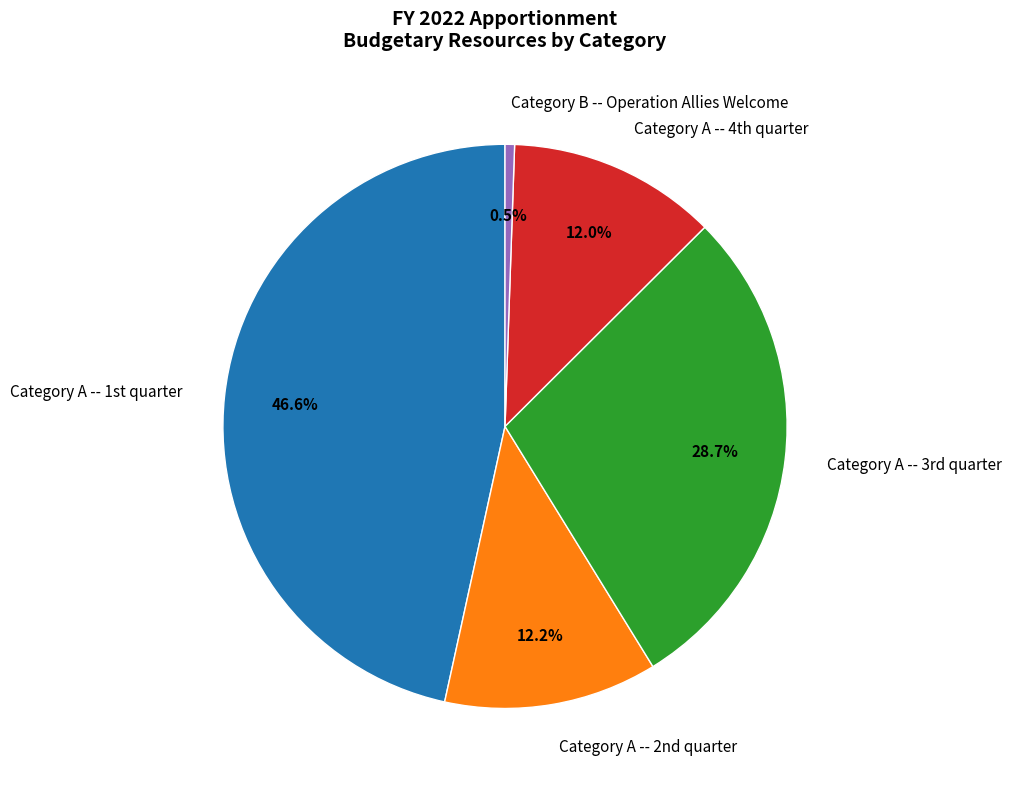

To the nearest percent, what is the average slice percentage?

20%